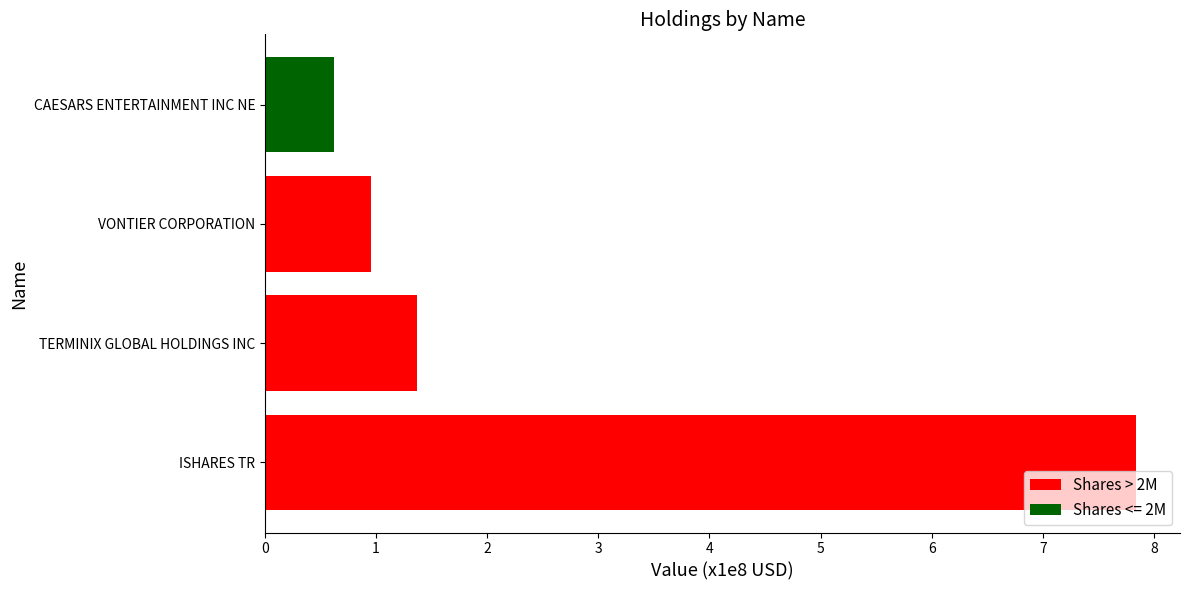

What is the sum of all values?

10.8